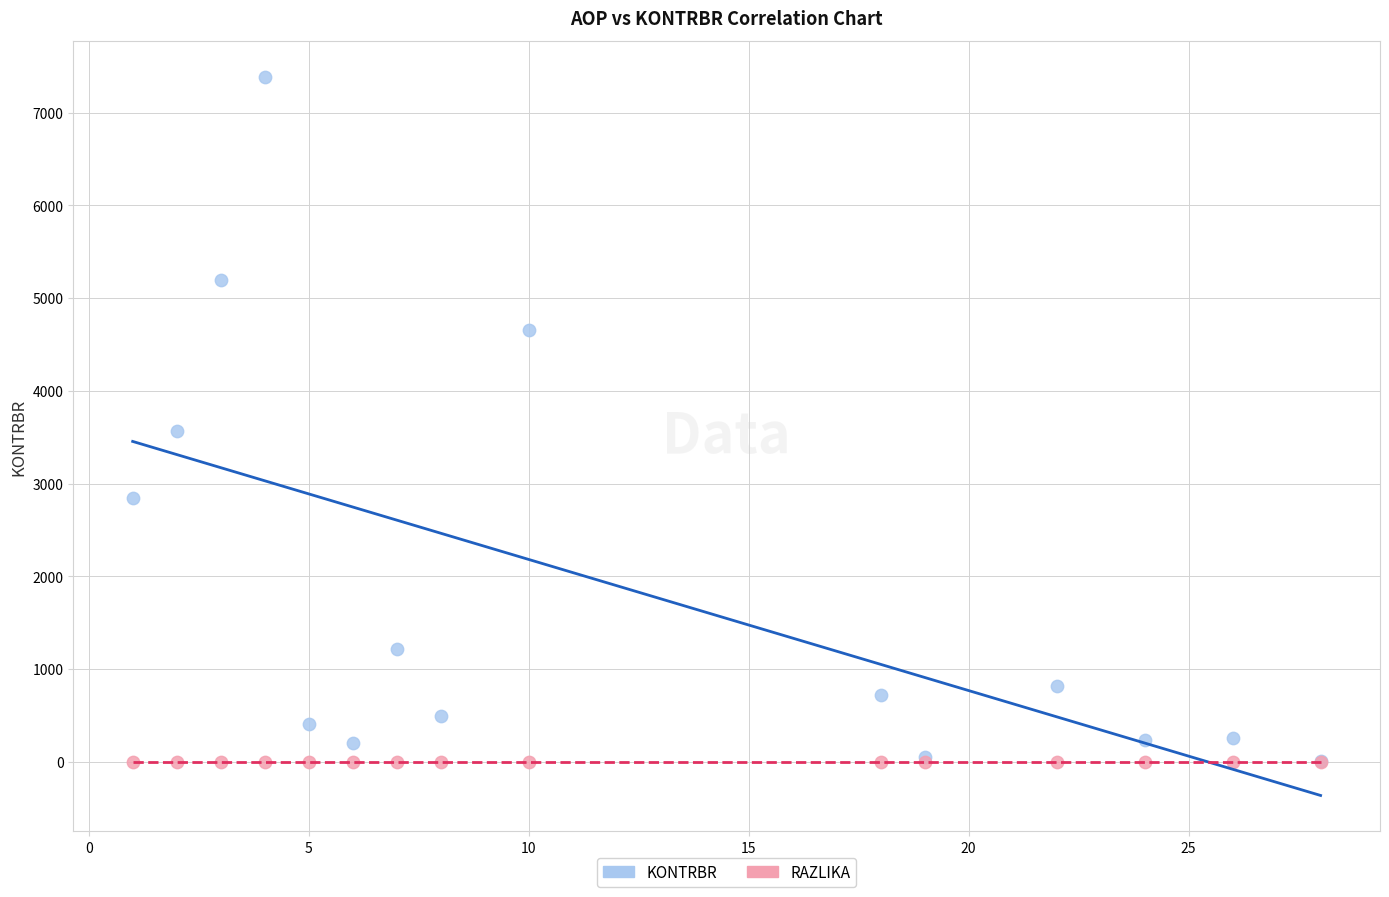

Which series reaches the maximum Y coordinate?

KONTRBR